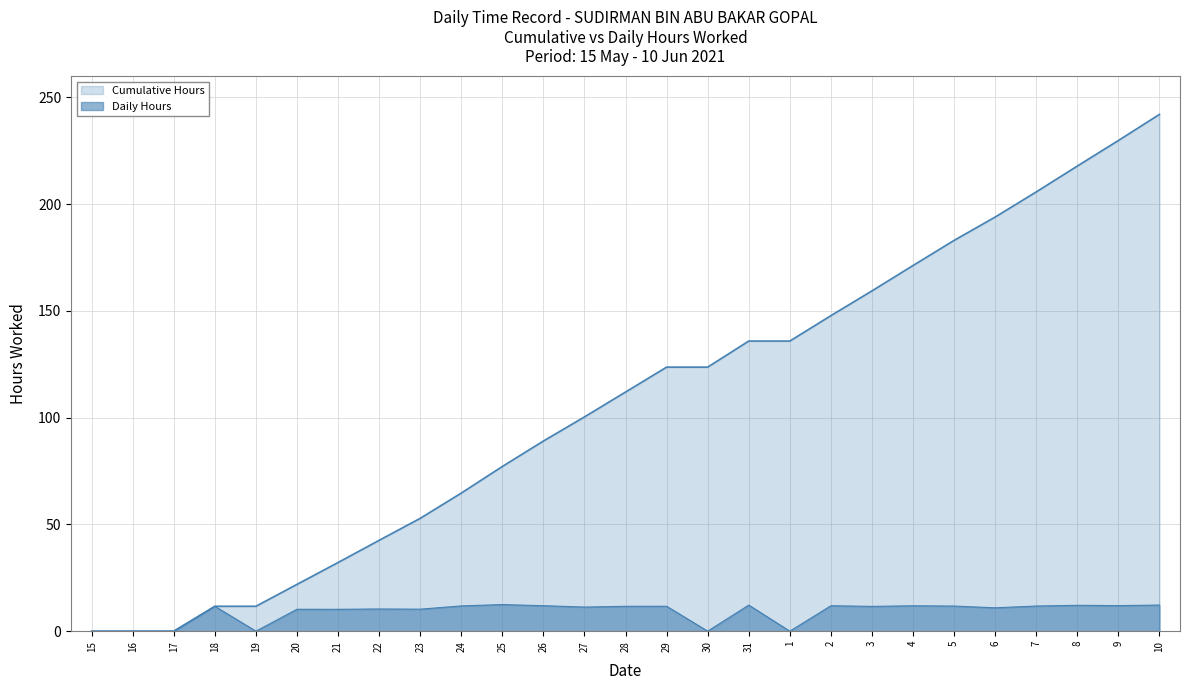

How many values in Cumulative Hours are above zero?

24